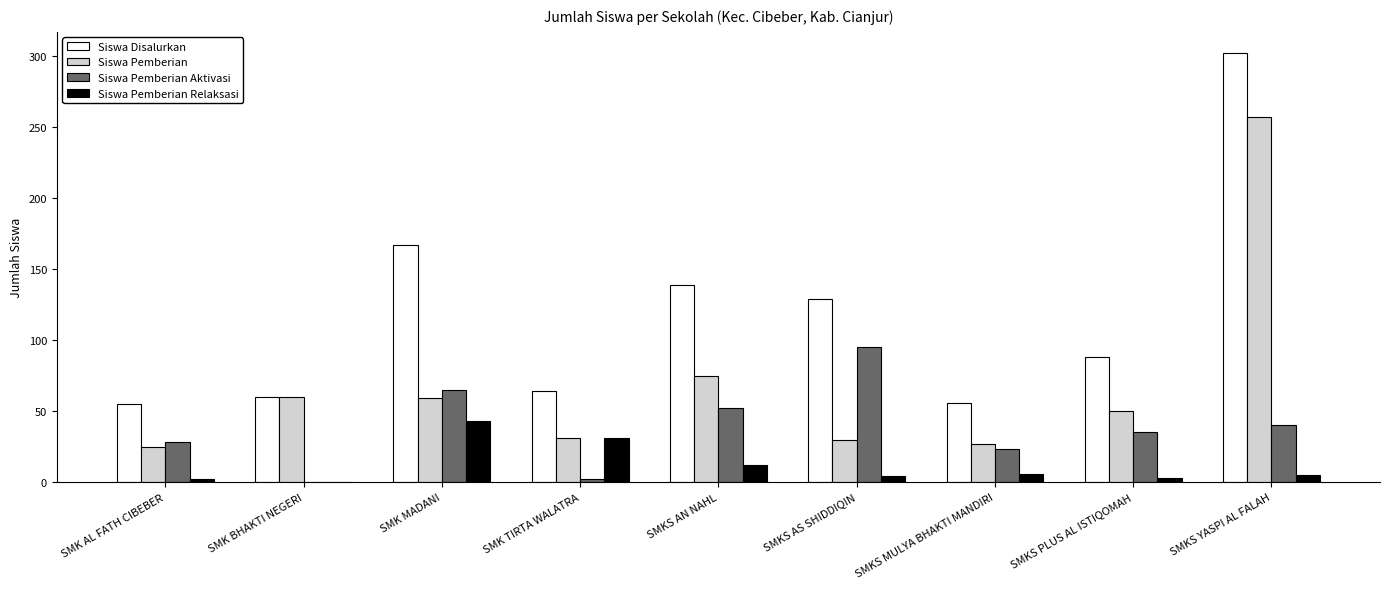

What is the difference between the Siswa Disalurkan values at SMKS PLUS AL ISTIQOMAH and SMKS AS SHIDDIQIN?

41